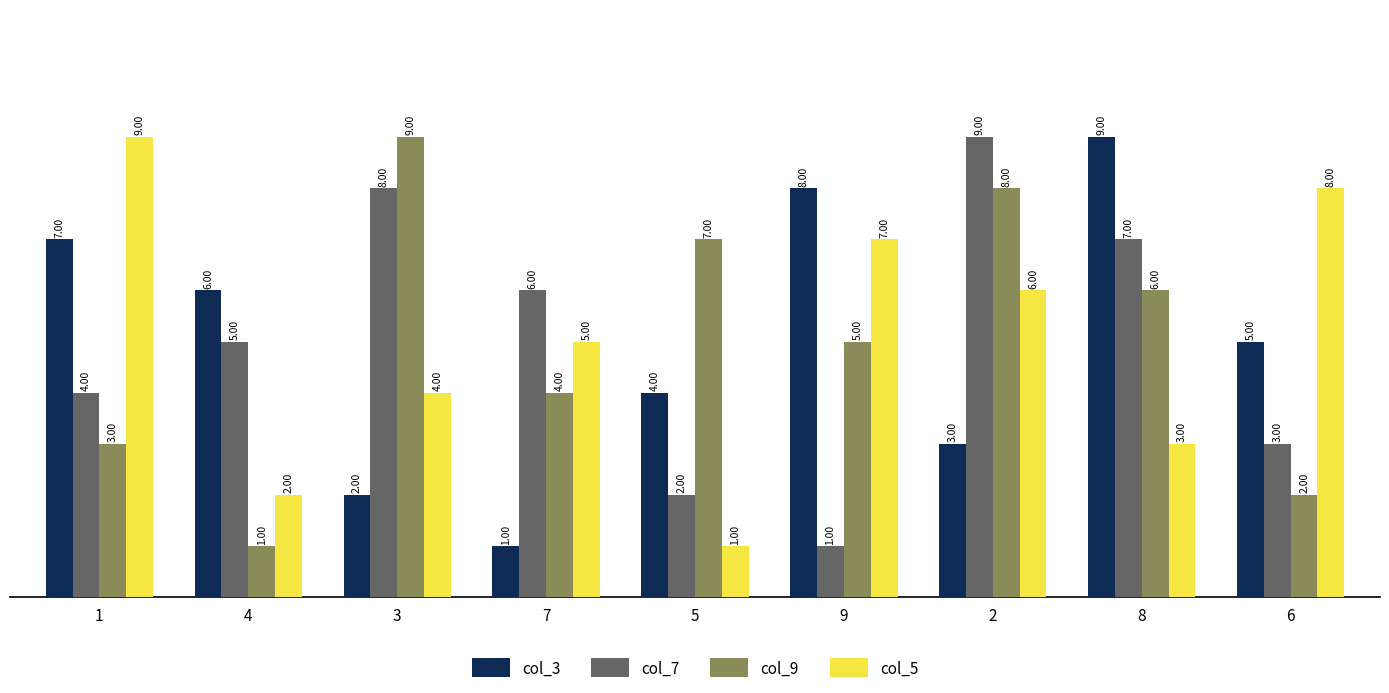

What is the label of the 9th bar from the left?

6